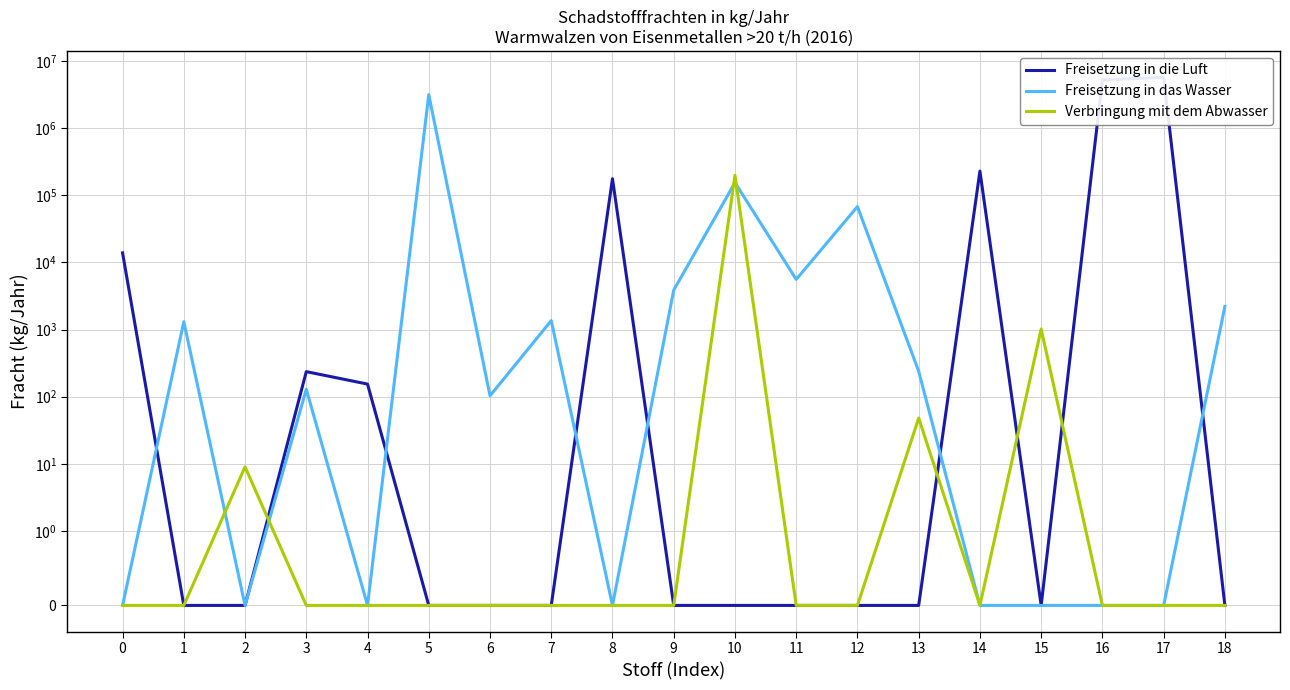

Which series changed the most between 11 and 18?

Freisetzung in das Wasser